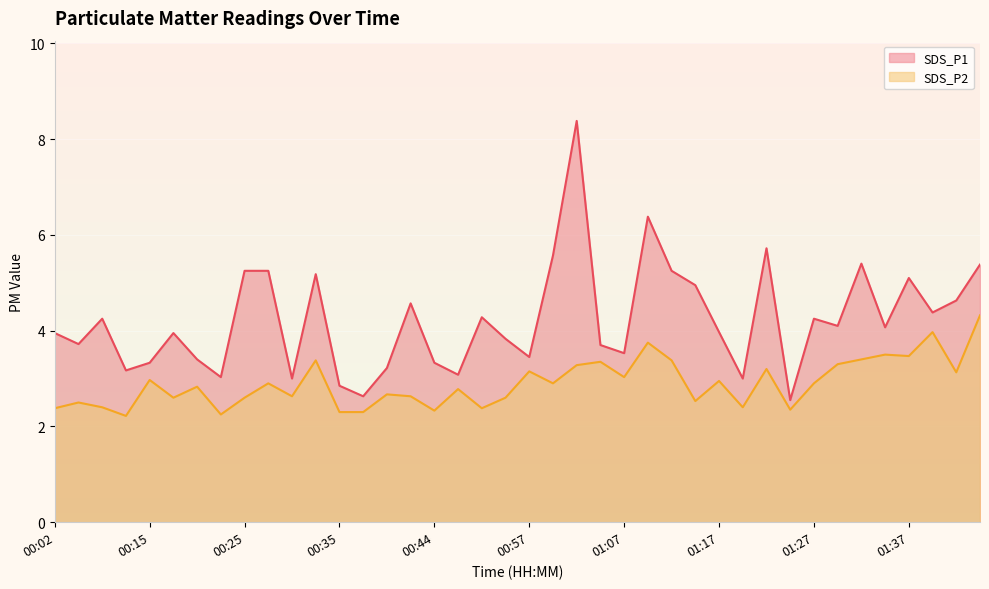

What is the spread (max minus min) of values at 01:22?

2.5